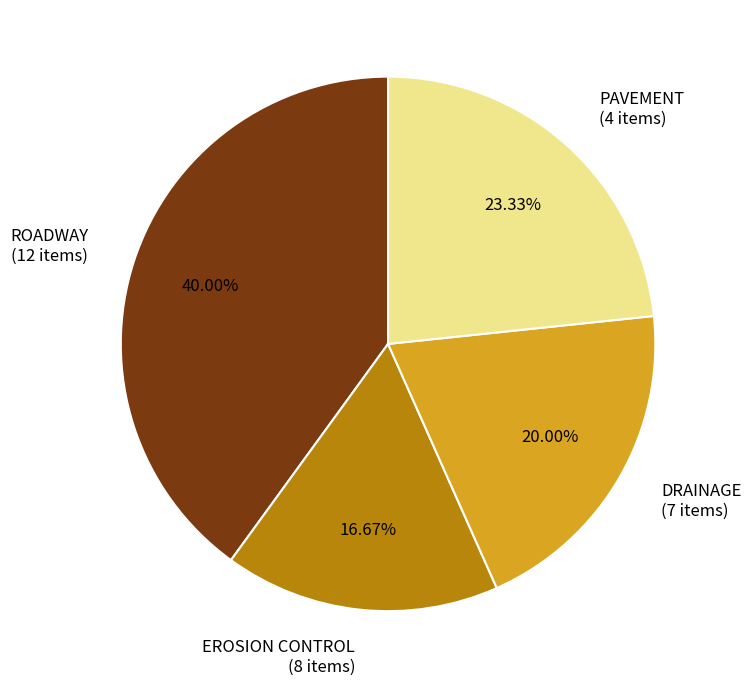

To the nearest percent, what is the difference between the largest and smallest slice percentages?

23%